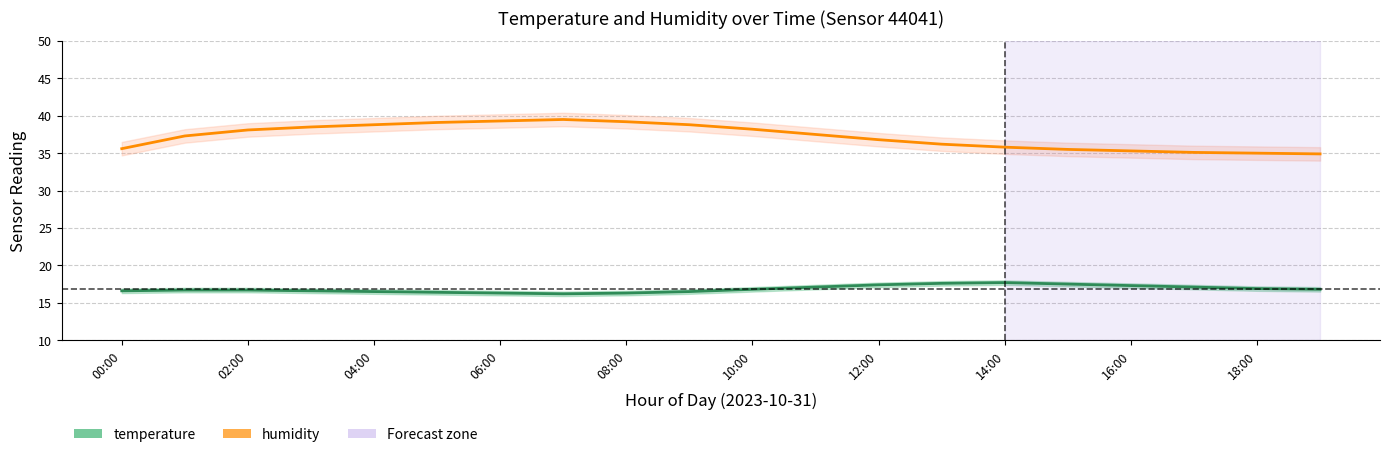

What is the difference between the maximum and minimum values in the temperature series?

1.5